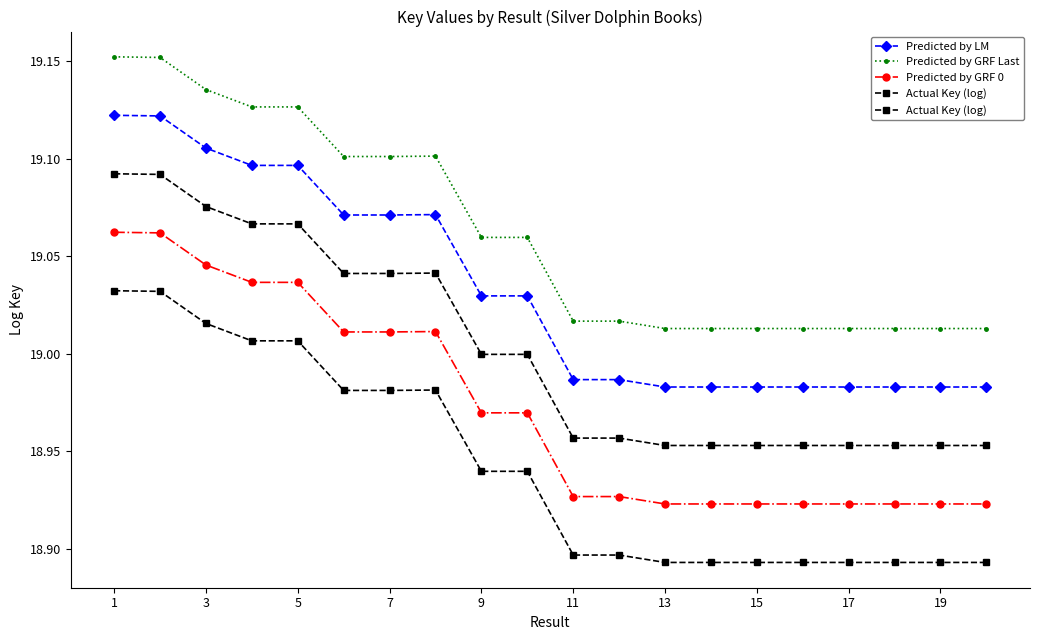

What is the sum of all Actual Key (log) values?

380.1